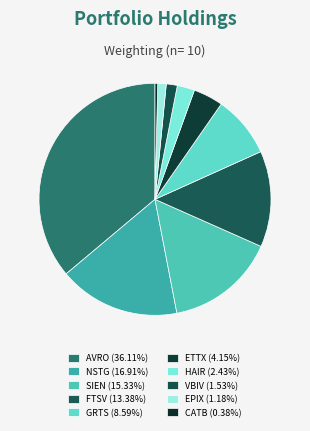

Rank the categories by value from highest to lowest.

AvroBio Inc., Nanostring Technologies Inc., Sientra Inc., Forty Seven Inc, Gritstone Oncology Inc, Entasis Therapeutics Holdings Inc, Restoration Robotics Inc., VBI Vaccines Inc., ESSA Pharma Inc., Catabasis Pharmaceuticals Inc.